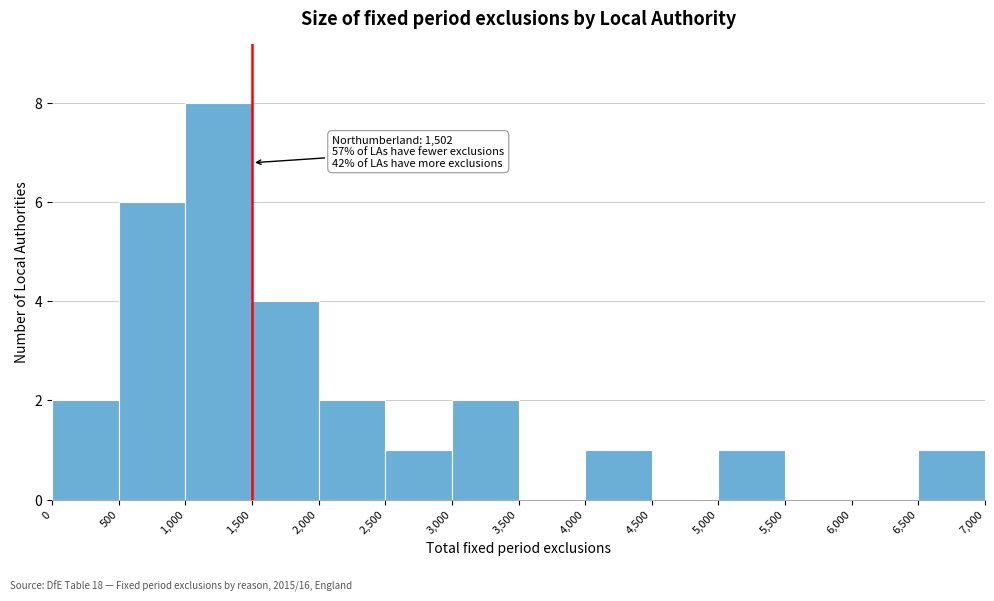

Which range on the x-axis has the tallest bar?

1,000 to 1,500